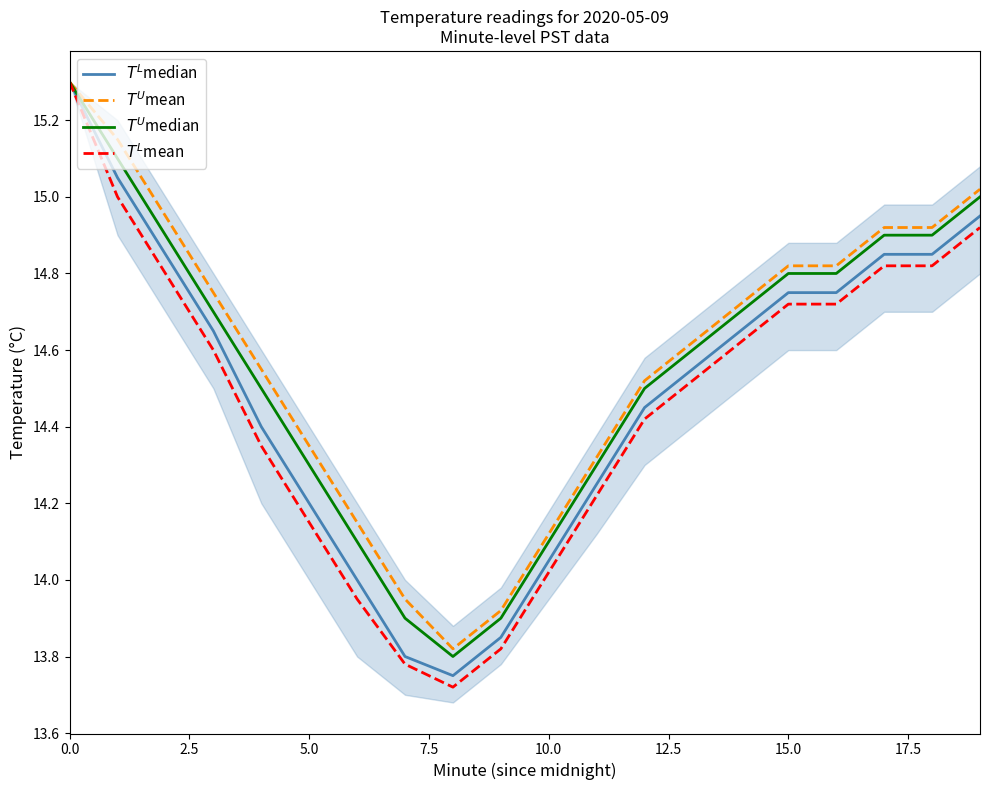

At how many categories does at least one series exceed 13?

20